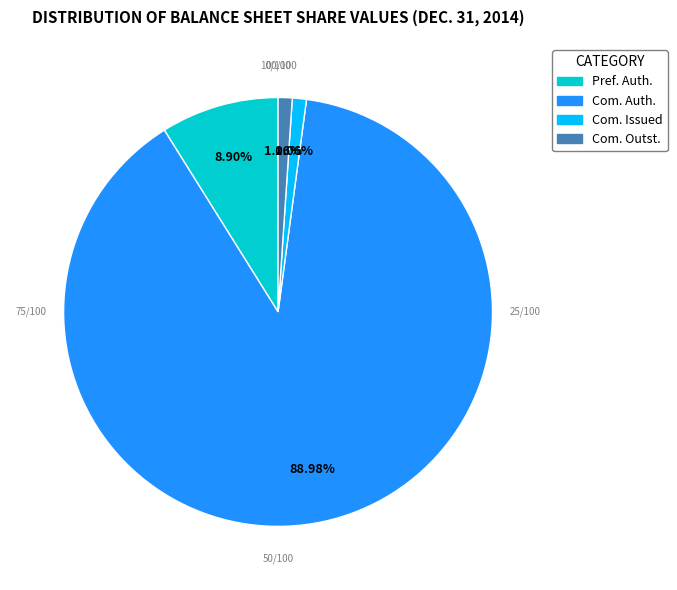

Is there a majority slice in this chart?

Yes